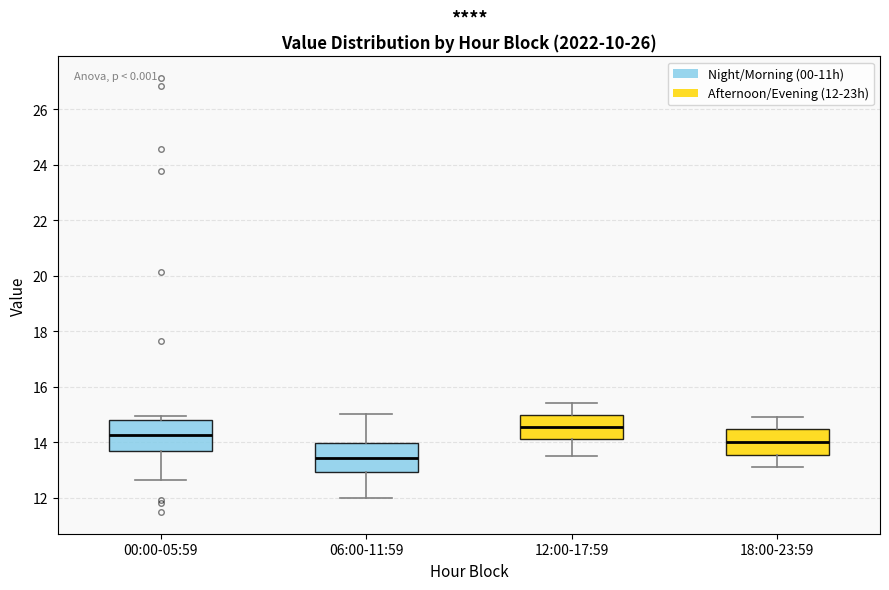

Reading left to right, read every box against the y-axis: the position of its median line, the range the box covers, and the ends of its whiskers. The values are not printed on the chart, so give them approximately, as read against the axis.

00:00-05:59: median 14.2, box 13.6 to 14.8, whiskers 12.6 to 15.0
06:00-11:59: median 13.4, box 13.0 to 14.0, whiskers 12.0 to 15.0
12:00-17:59: median 14.6, box 14.2 to 15.0, whiskers 13.6 to 15.4
18:00-23:59: median 14.0, box 13.6 to 14.4, whiskers 13.2 to 15.0